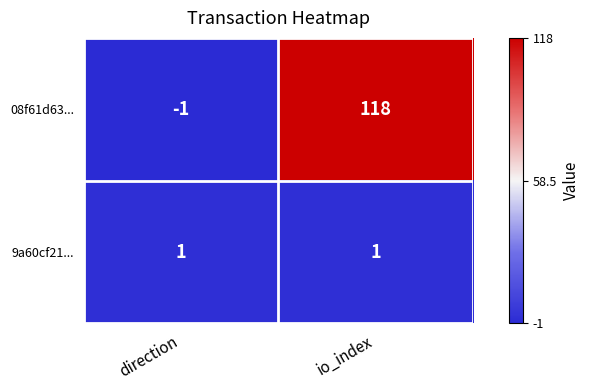

At how many categories does at least one series exceed 0?

2